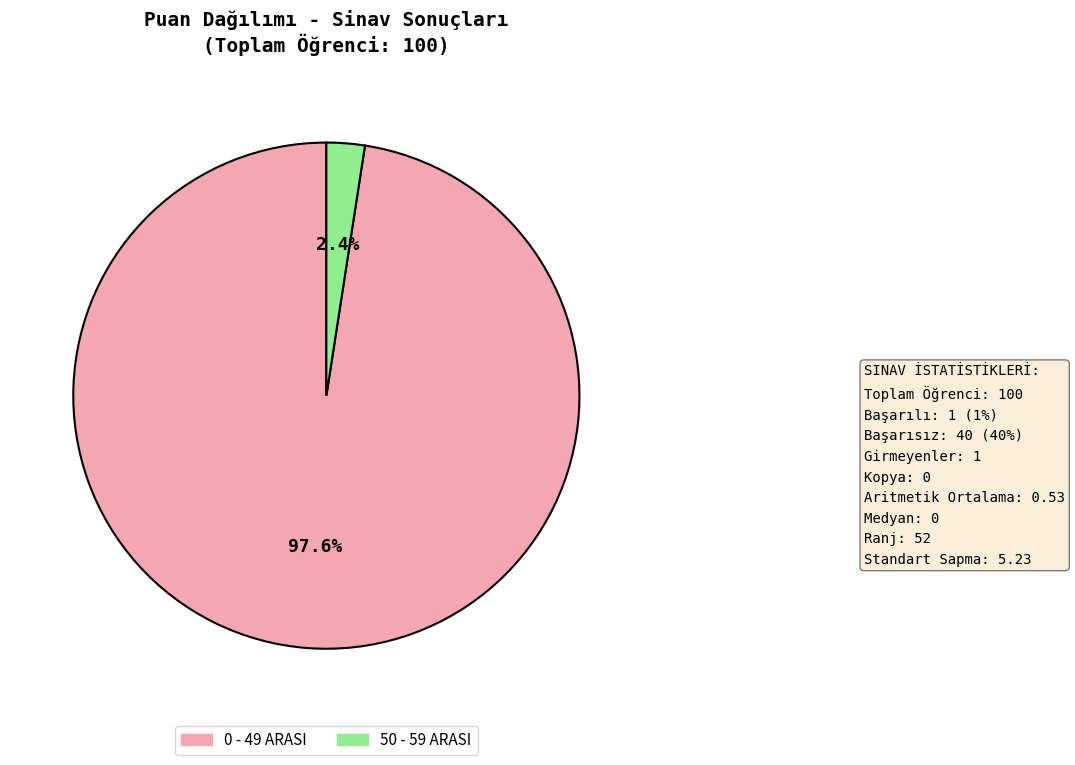

Is there a majority slice in this chart?

Yes